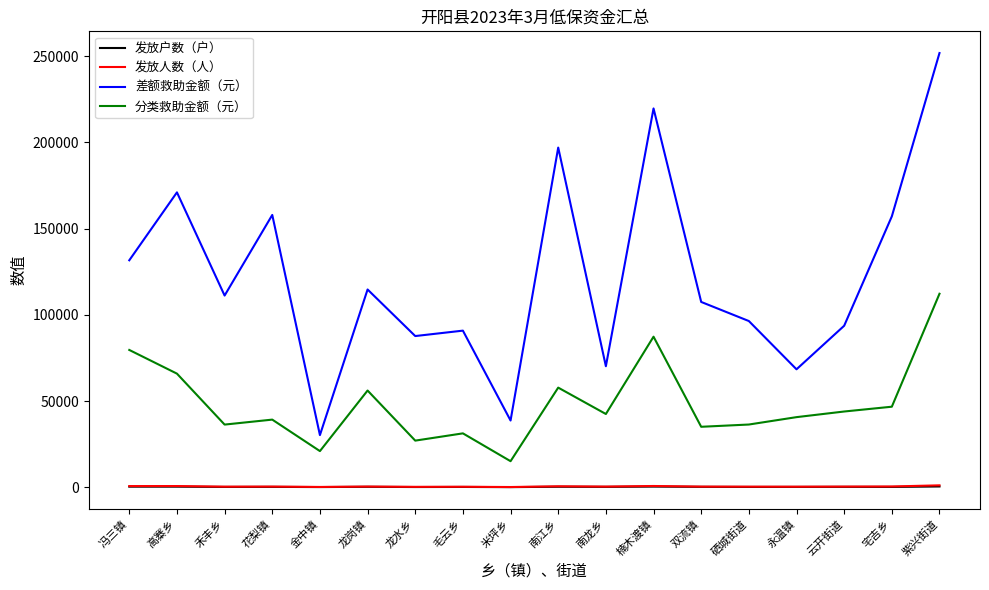

True or false: 发放户数（户） has more than 1 points higher than both neighbors.

True